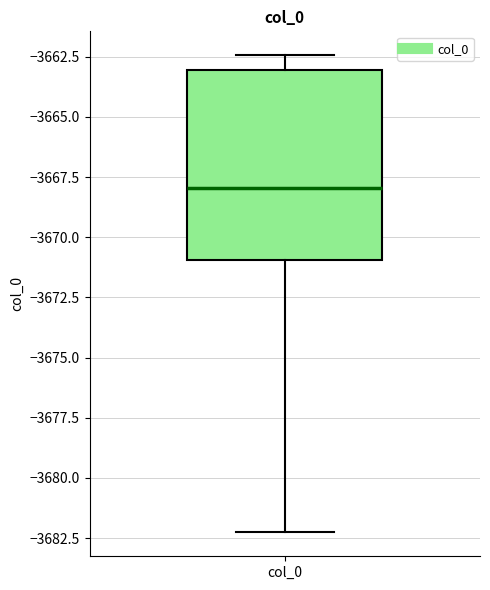

Read this box plot against the y-axis: the position of the median line, the range covered by the box, and the ends of both whiskers. The values are not printed on the chart, so give them approximately, as read against the axis.

median -3668.0, box -3671.0 to -3663.0, whiskers -3682.5 to -3662.5